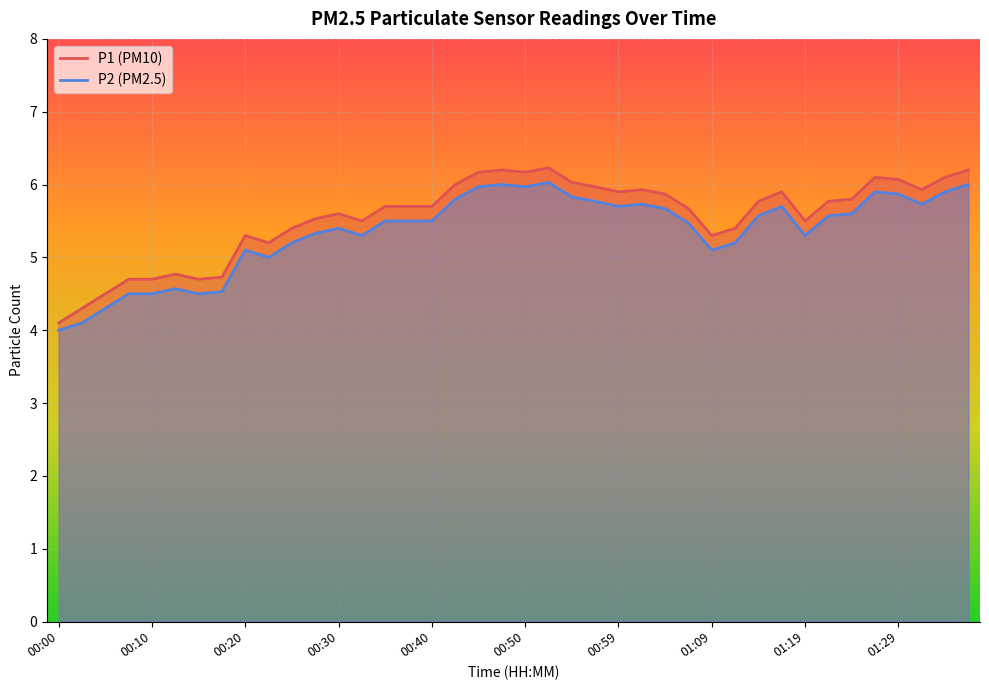

What is the value of the P1 point at the 23rd from the left?

6.0